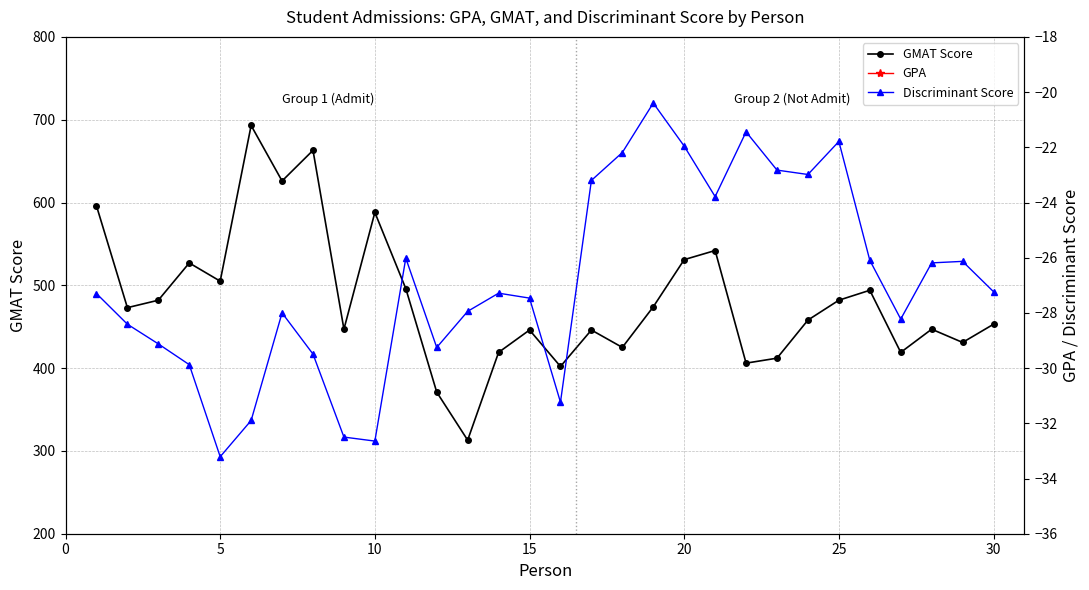

How many data points in GMAT Score are above 473?

14